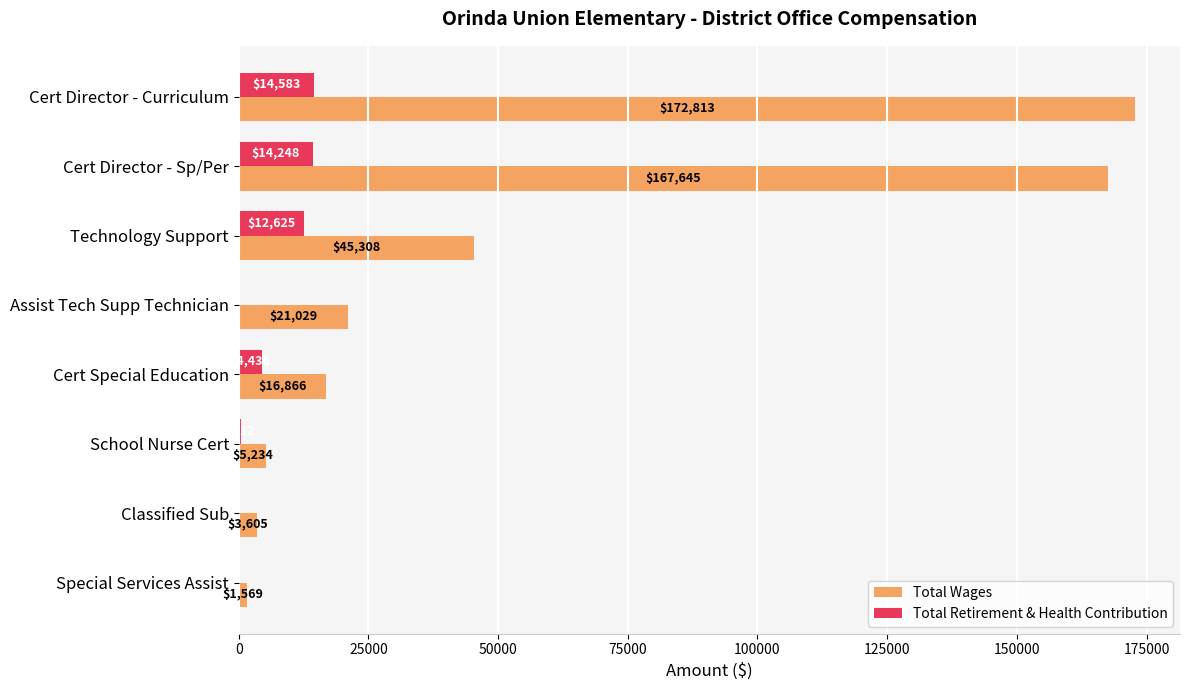

The Total Retirement & Health Contribution series shows -6970 at Classified Sub. True or false?

False